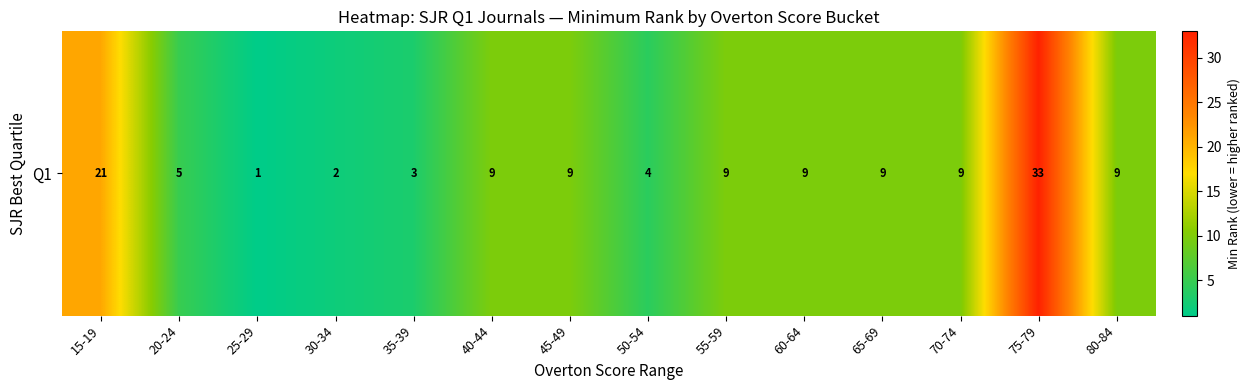

The value at 30-34 is 2.0. True or false?

True